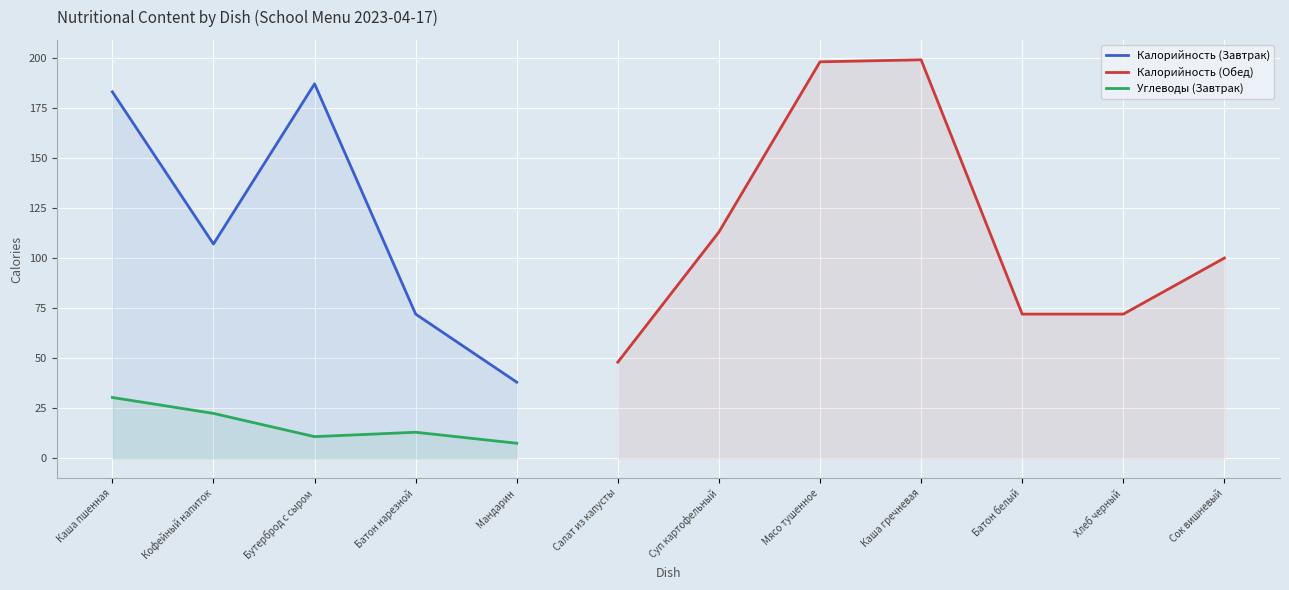

What position from the right is Каша пшенная?

12